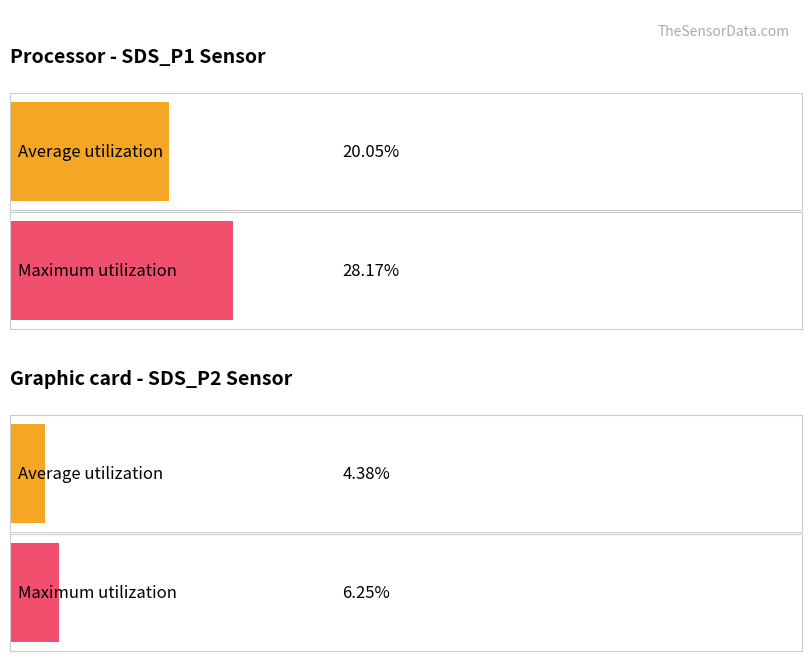

Is the value of Average utilization at 6 greater than the value of Maximum utilization at 7?

No